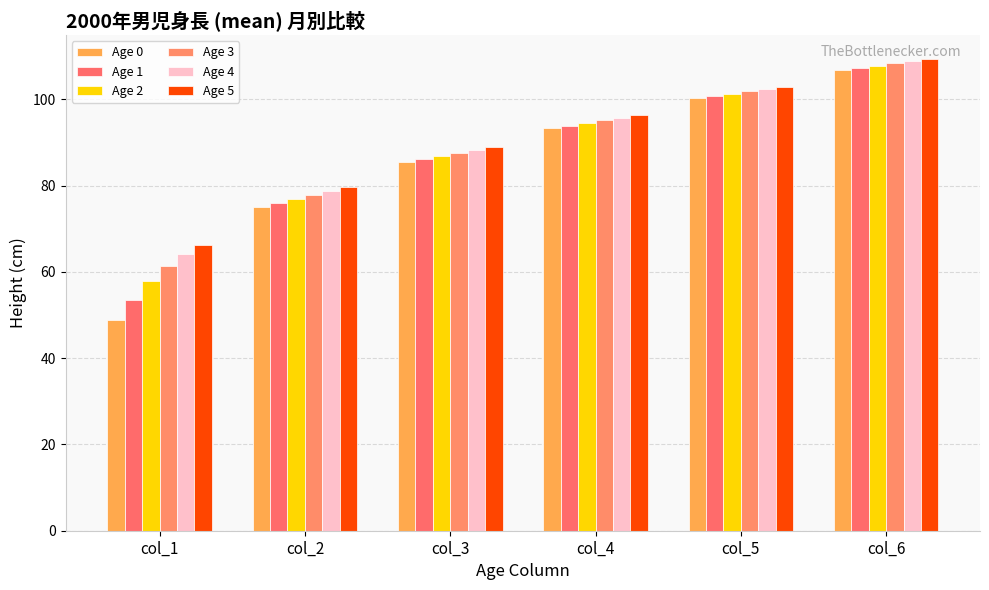

What is the value of the Age 3 bar at the 6th from the left?

108.3